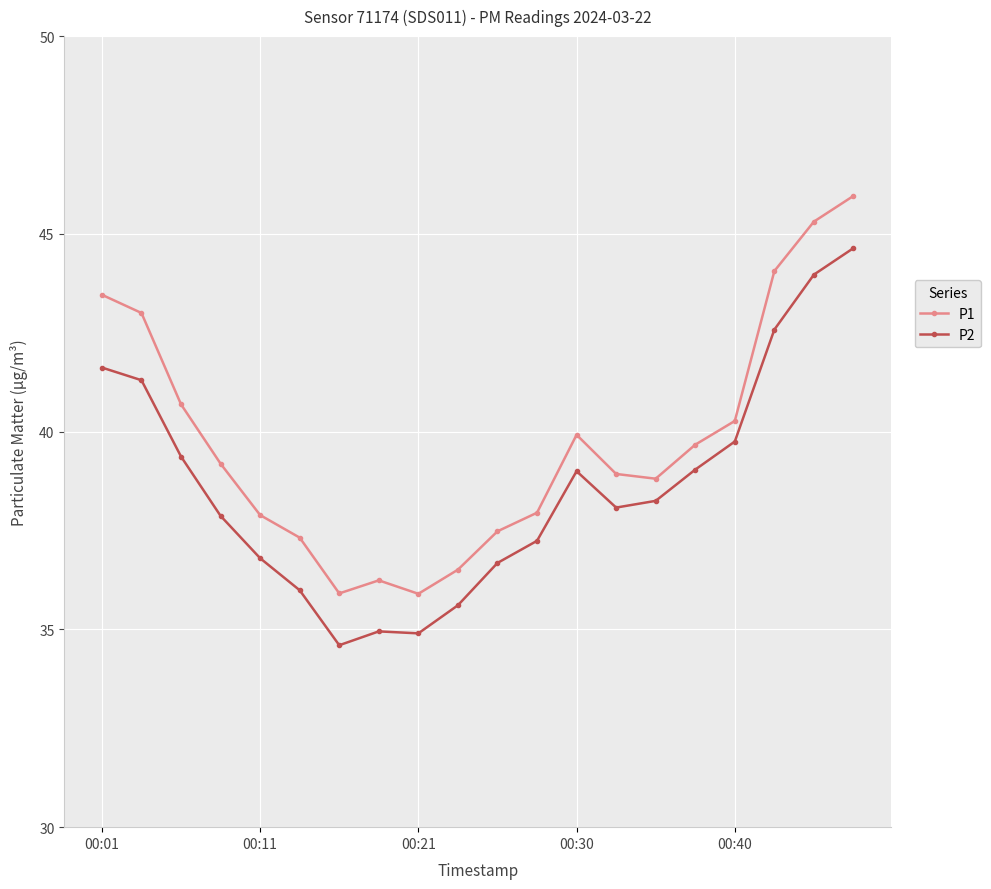

True or false: P1 has more than 0 interior local peaks.

True